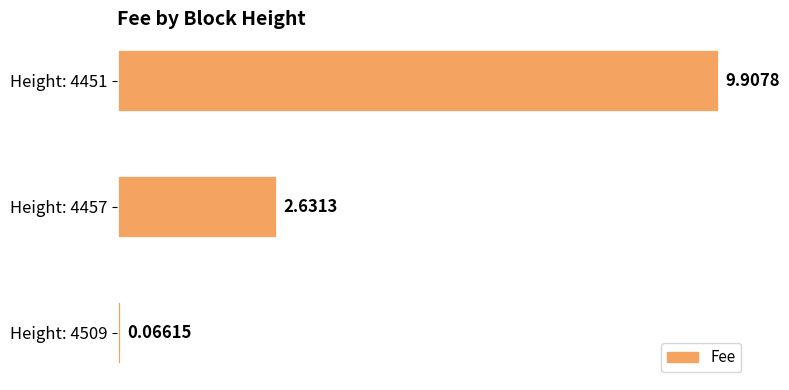

Rank the categories by value from lowest to highest.

Height: 4509, Height: 4457, Height: 4451